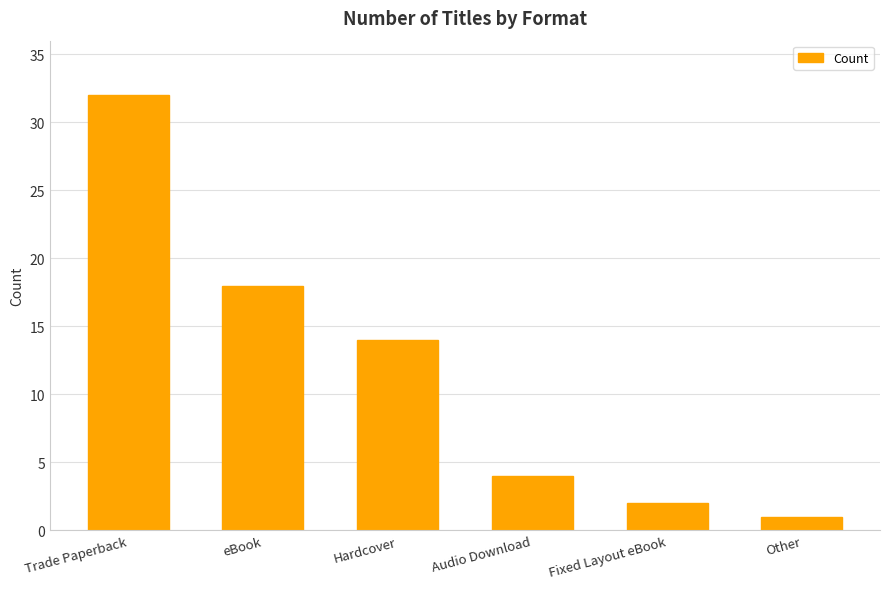

Where does the data first go above 14?

Trade Paperback